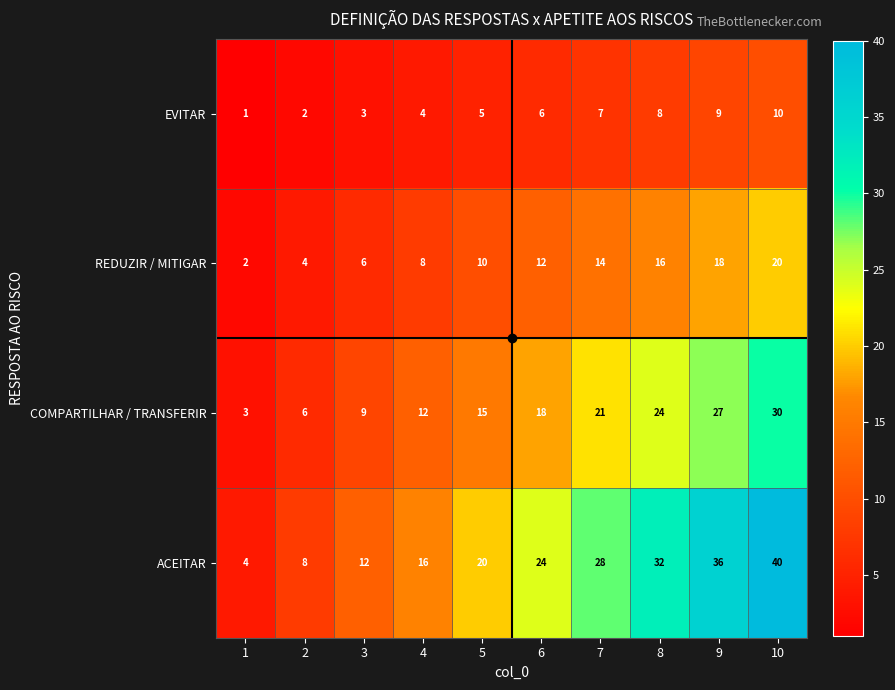

True or false: COMPARTILHAR / TRANSFERIR has a value of 37 at 9.

False